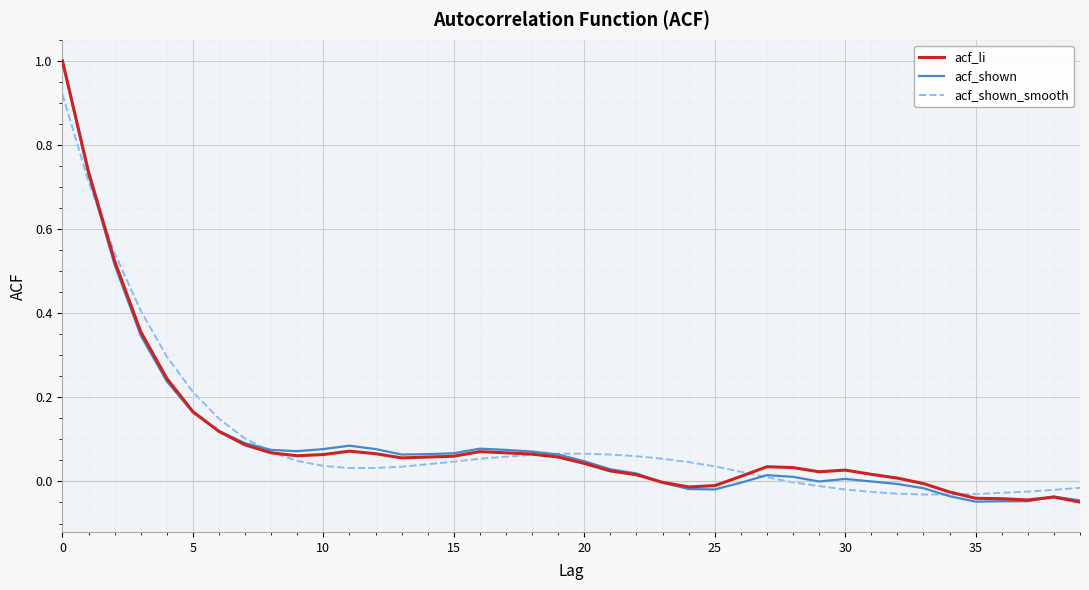

What is the maximum value for acf_shown?

1.0